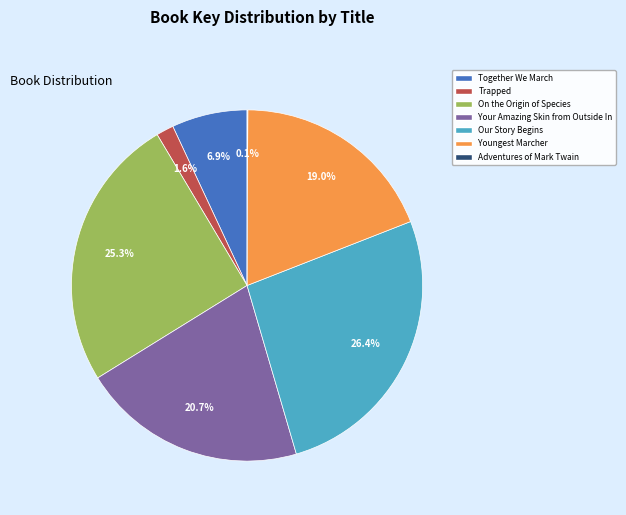

True or false: Adventures of Mark Twain accounts for 1% of the total.

False